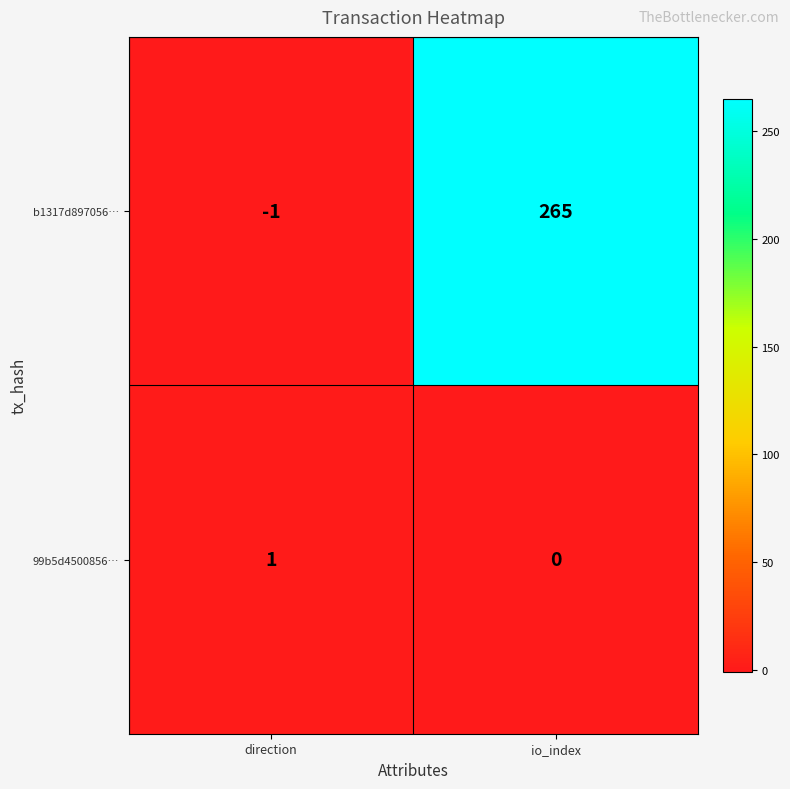

How many negative values does the b1317d897056… series have?

1